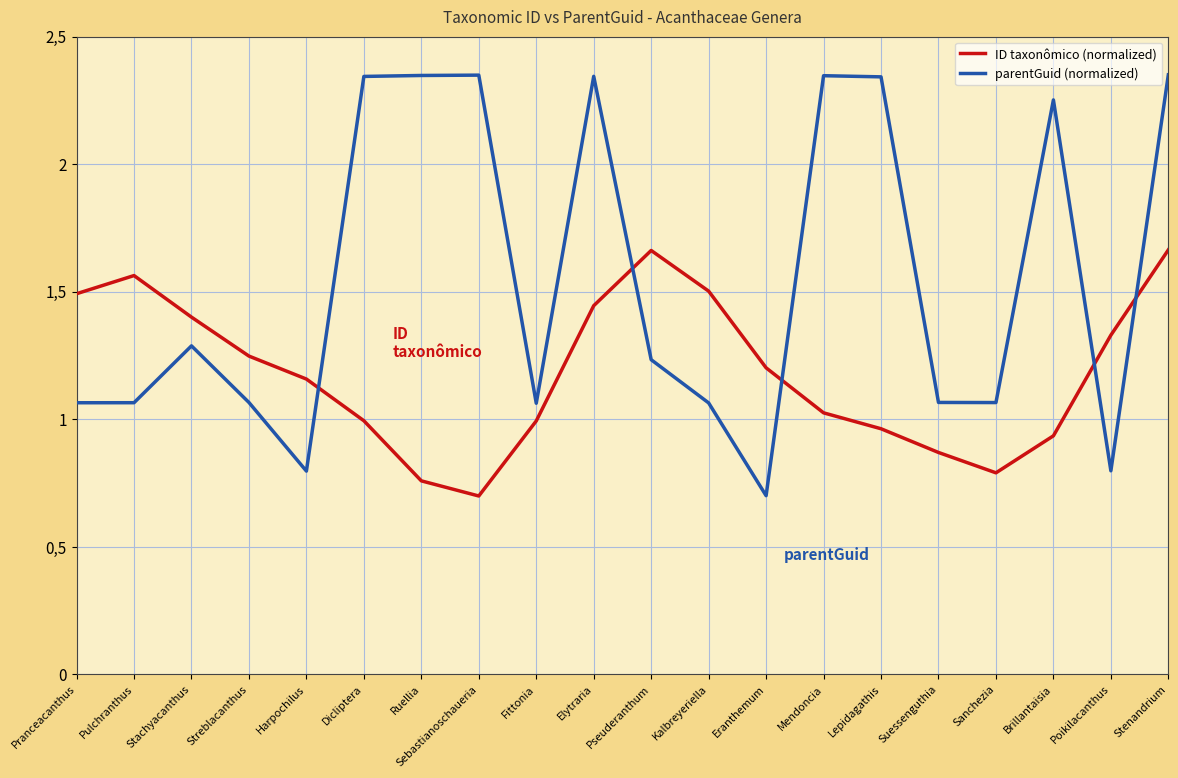

The value of parentGuid (normalized) at Stenandrium is 0.9. True or false?

False